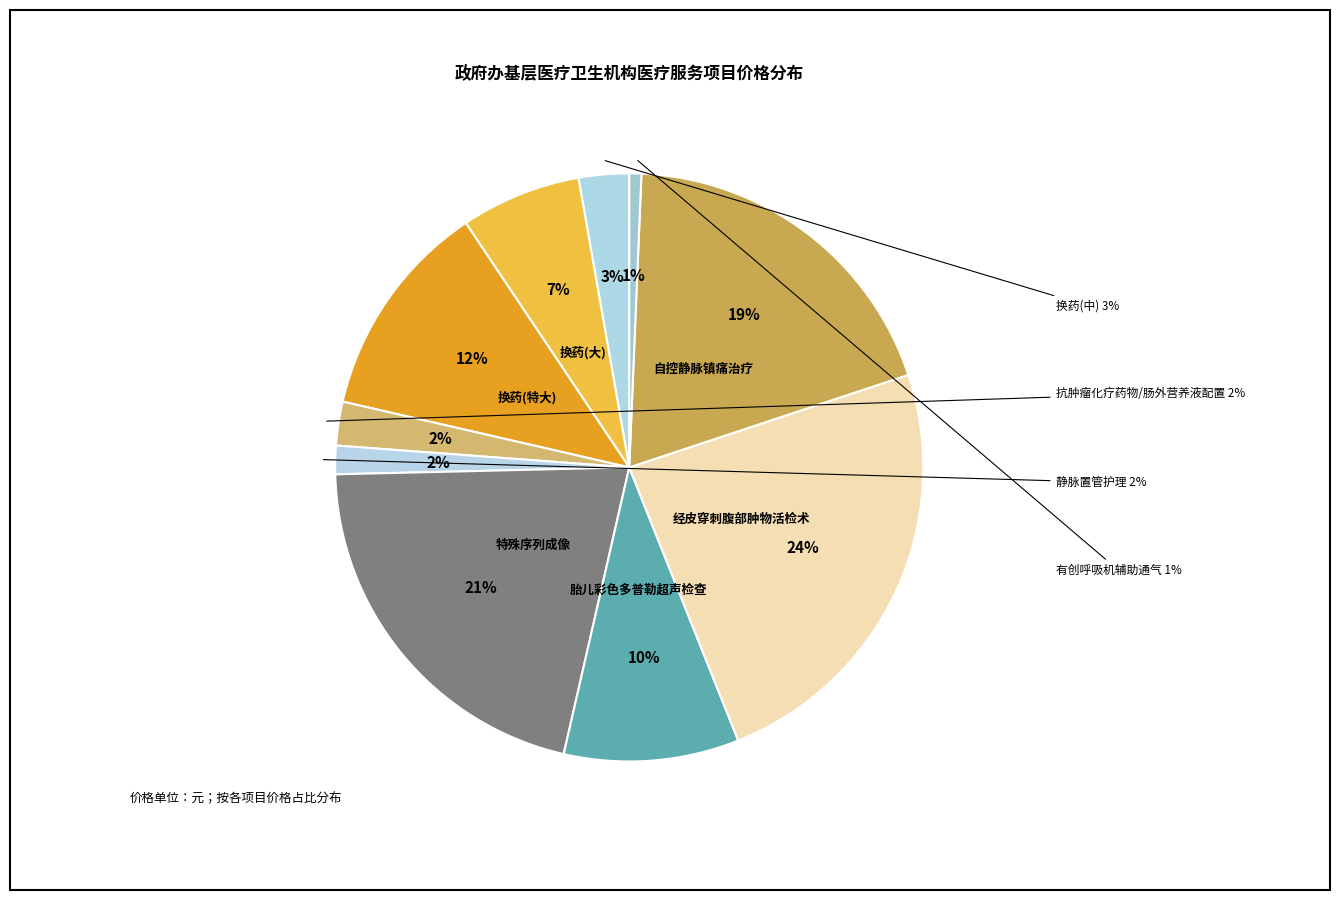

Rank the categories by value from highest to lowest.

经皮穿刺腹部肿物活检术, 特殊序列成像, 自控静脉镇痛治疗, 换药(特大), 胎儿彩色多普勒超声检查, 换药(大), 换药(中), 抗肿瘤化疗药物/肠外营养液配置, 静脉置管护理, 有创呼吸机辅助通气